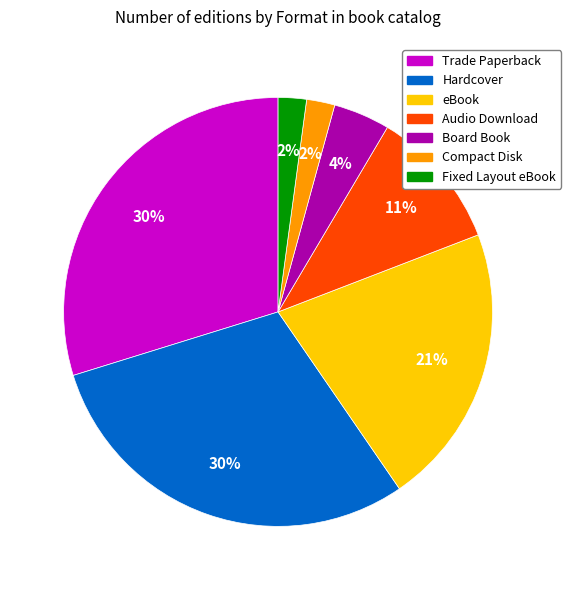

To the nearest percent, what is the difference between the largest and smallest slice percentages?

28%